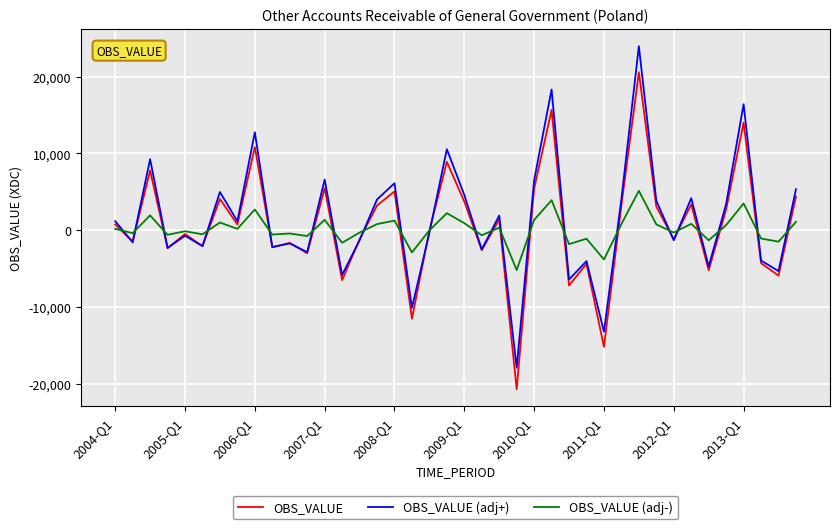

How many series are shown in this chart?

3